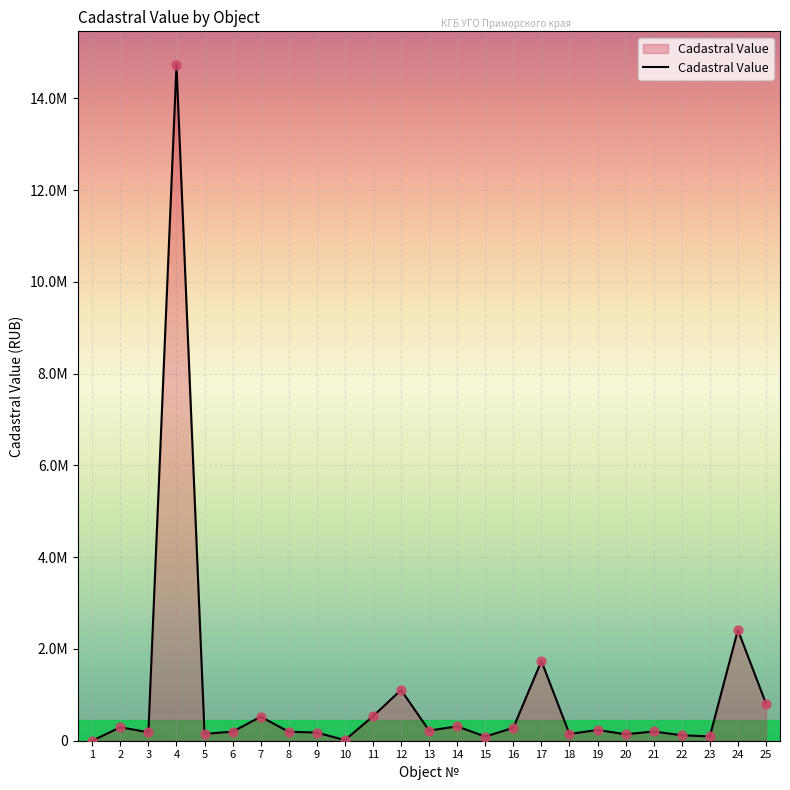

Does the chart have visible grid lines?

Yes